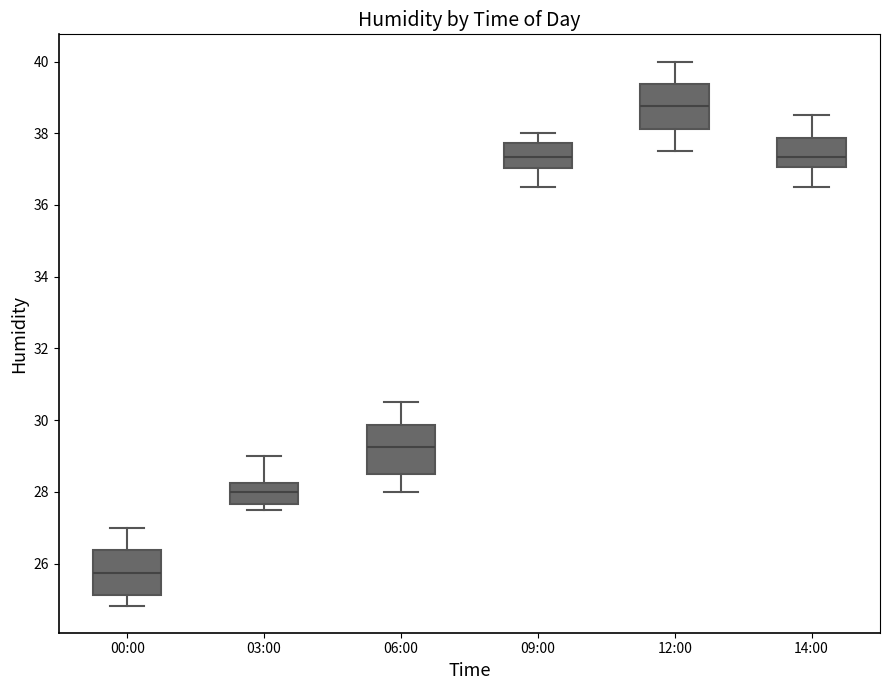

Which box's median line is the lowest?

00:00